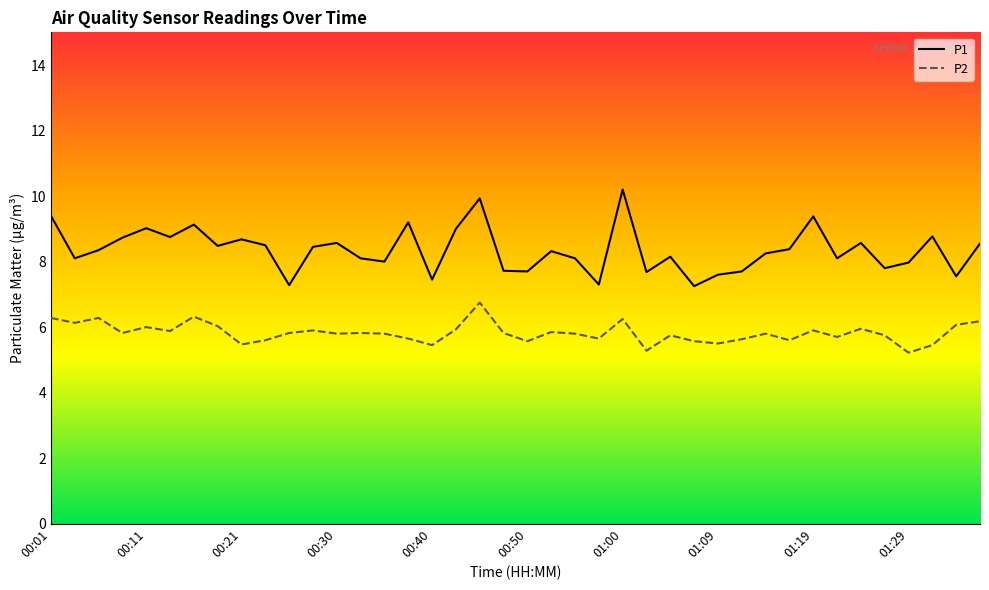

What is the difference between the second highest and second lowest values in the P2 series?

1.0